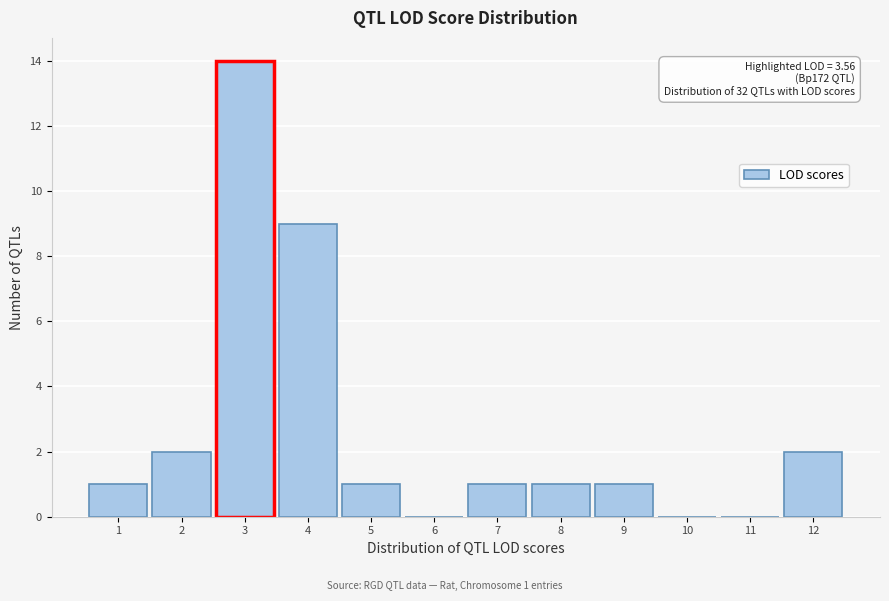

Reading left to right, list all the values displayed in this chart.

1=1	2=2	3=14	4=9	5=1	6=0	7=1	8=1	9=1	10=0	11=0	12=2